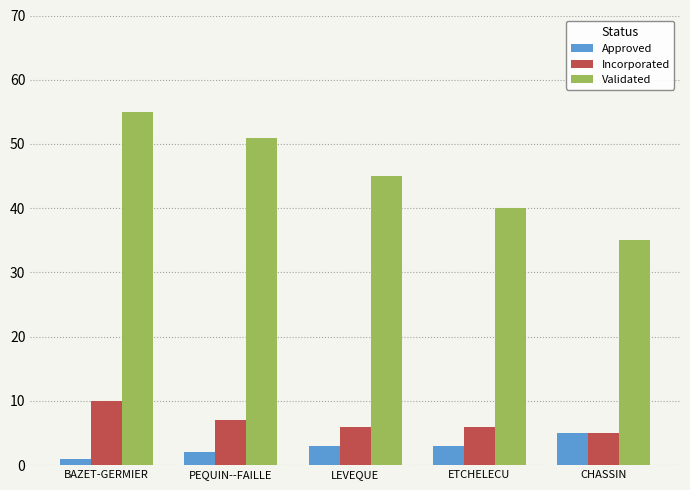

The Approved series shows 2 at PEQUIN--FAILLE. True or false?

True